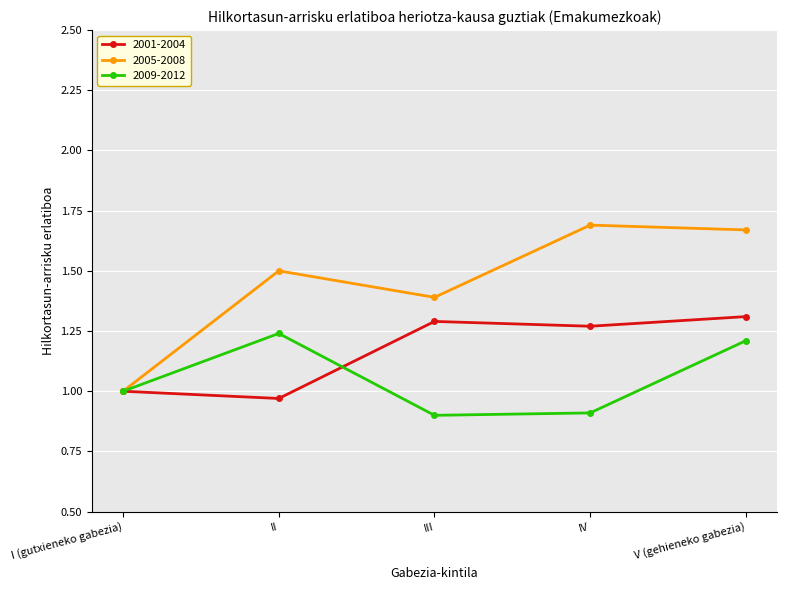

Which series has the largest total across all categories?

2005-2008